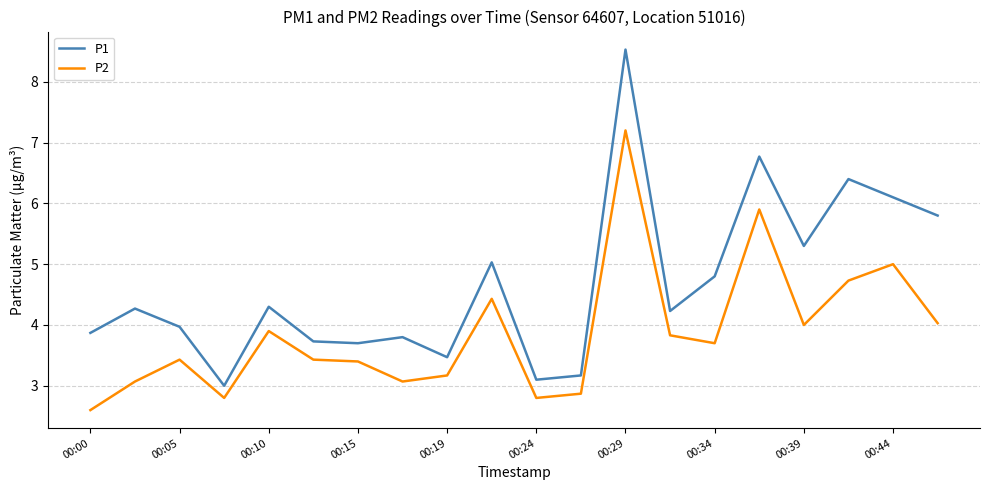

Which series has the widest spread of values?

P1